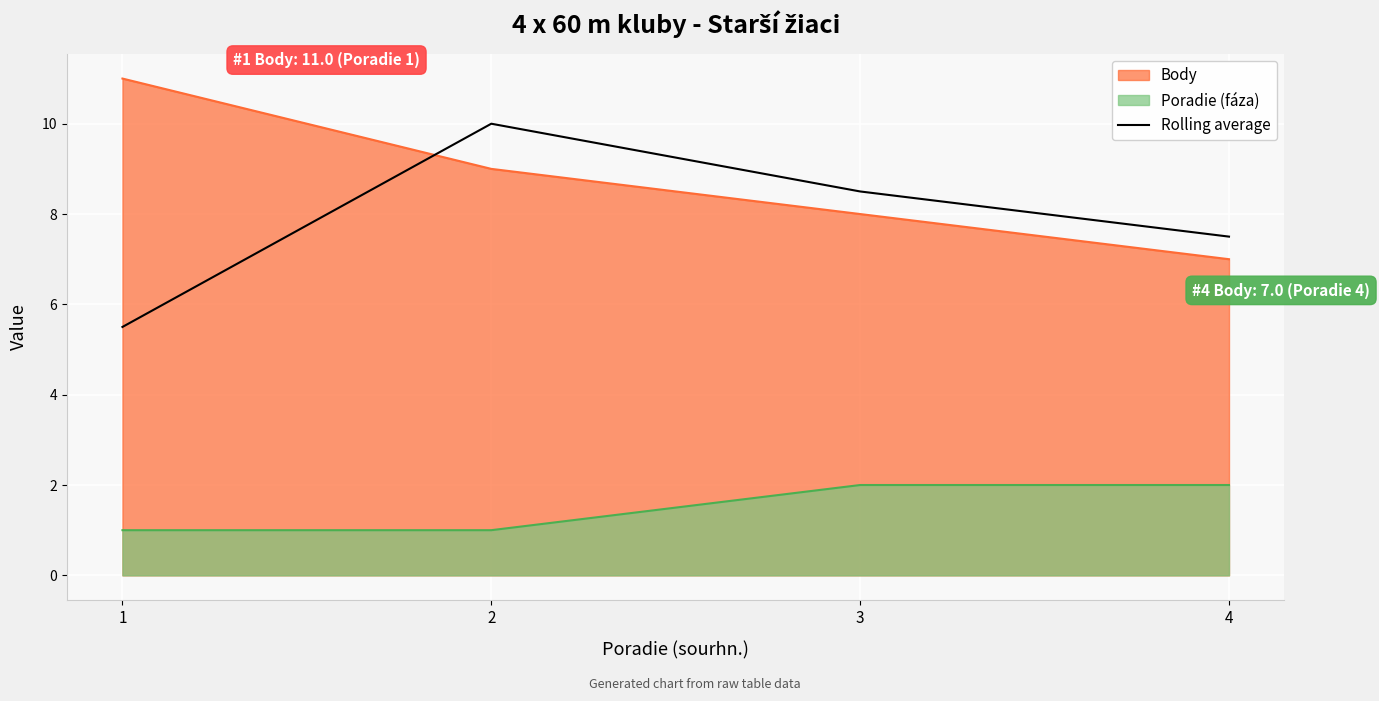

What is the difference between the Poradie (fáza) values at 2 and 3?

1.0